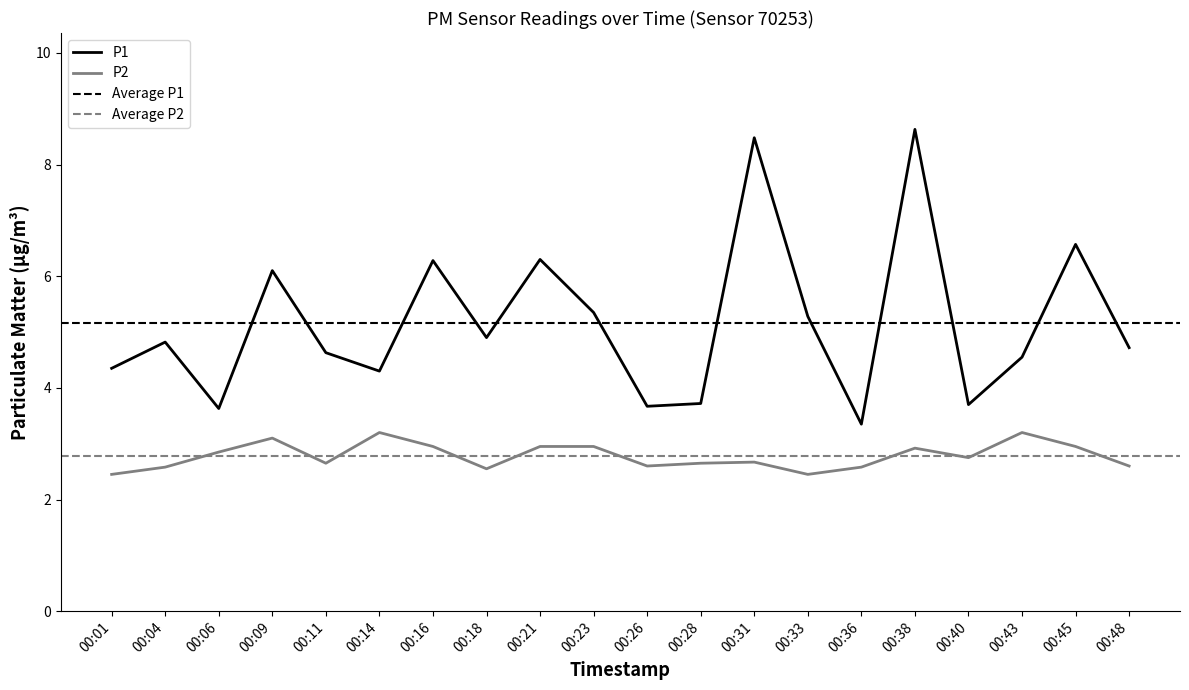

What is the spread (max minus min) of values at 00:36?

0.8